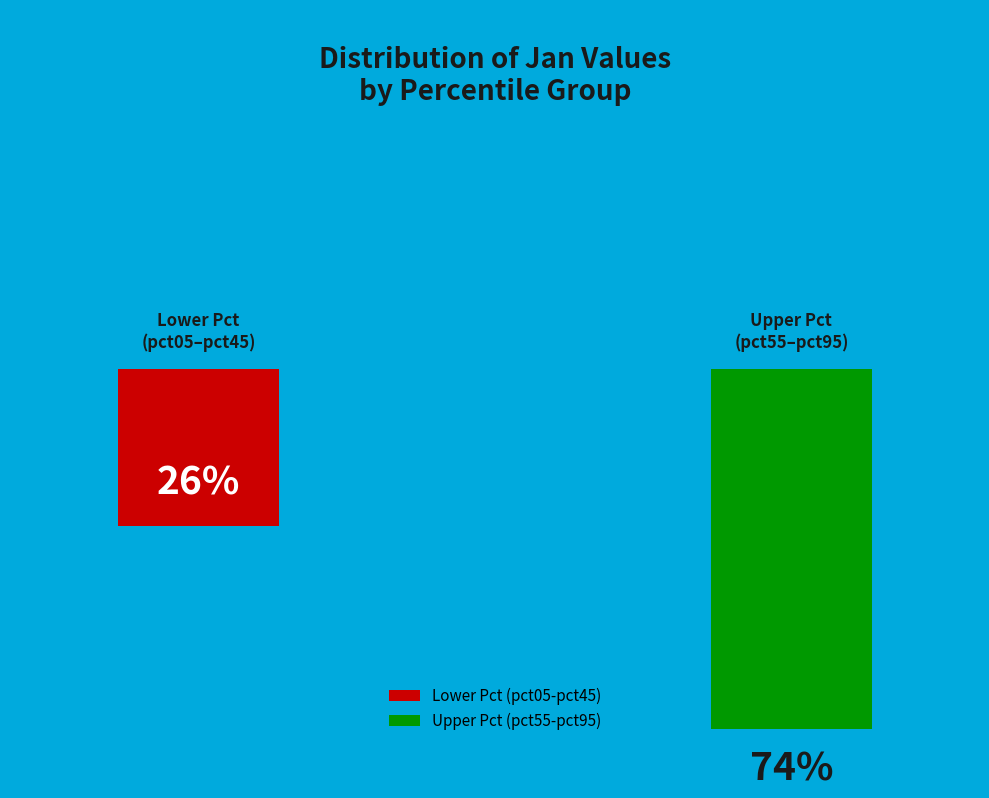

Which category has the biggest portion of the pie?

pct95